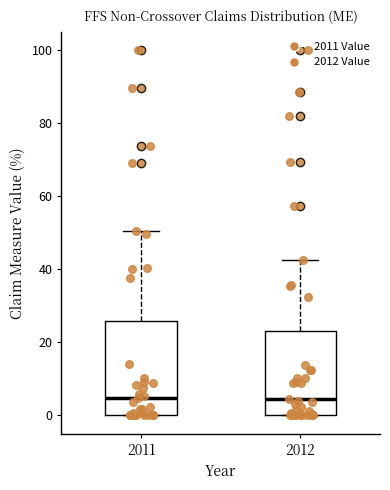

Reading left to right, read every box against the y-axis: the position of its median line, the range the box covers, and the ends of its whiskers. The values are not printed on the chart, so give them approximately, as read against the axis.

2011: median 4, box 0 to 26, whiskers 0 to 50
2012: median 4, box 0 to 24, whiskers 0 to 42